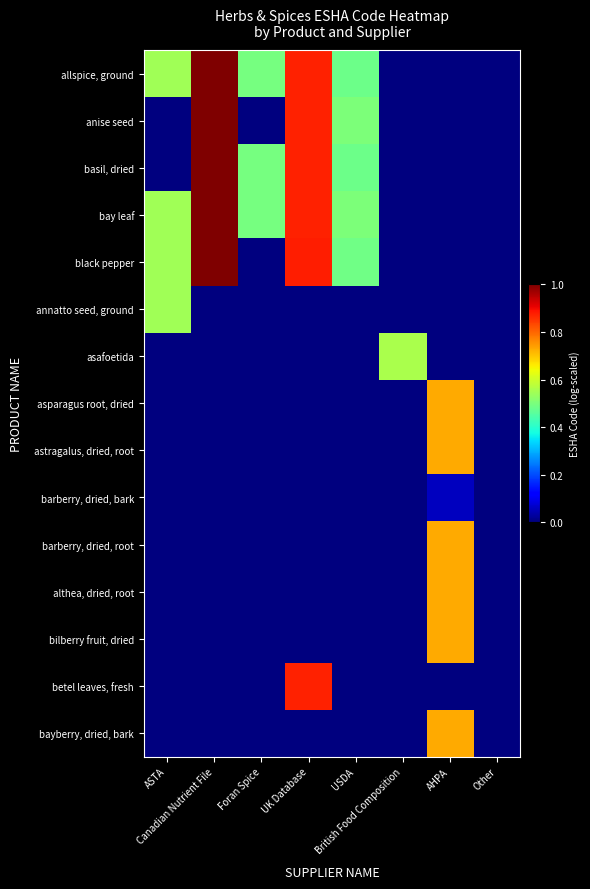

Rank the series by their maximum value, from highest to lowest.

black pepper, bay leaf, basil, dried, anise seed, allspice, ground, betel leaves, fresh, althea, dried, root, asparagus root, dried, astragalus, dried, root, barberry, dried, root, bayberry, dried, bark, bilberry fruit, dried, asafoetida, annatto seed, ground, barberry, dried, bark